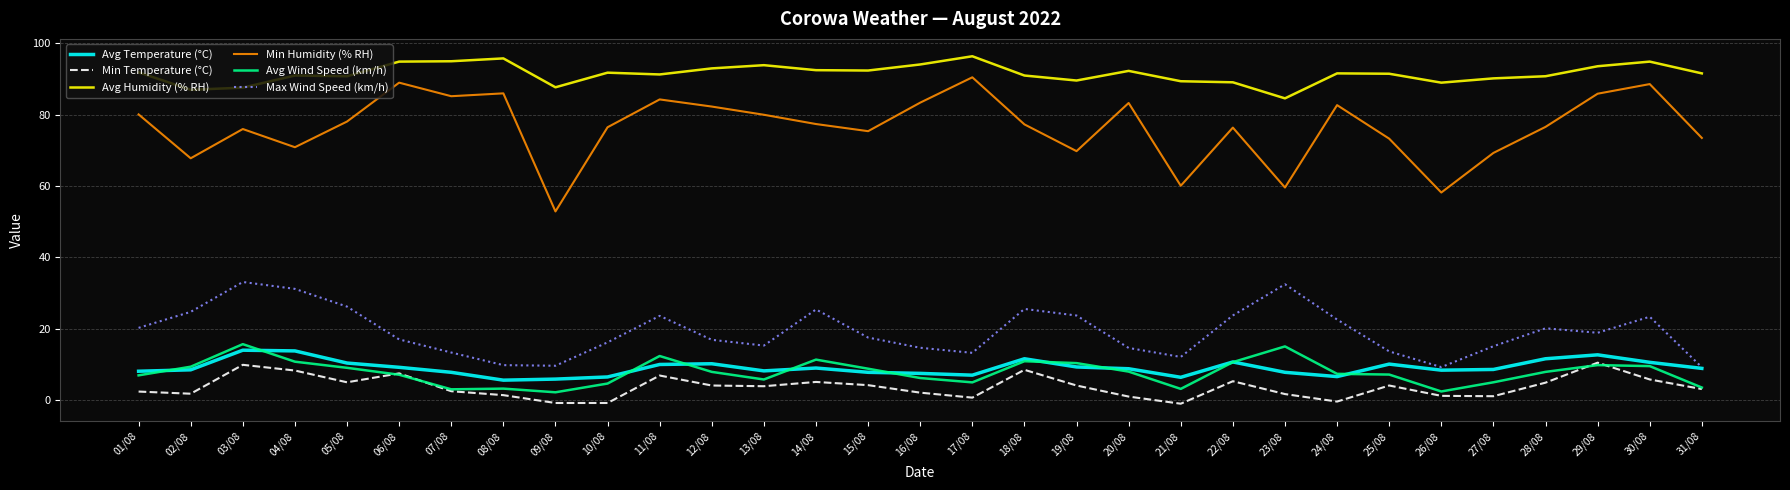

Does the chart have visible grid lines?

Yes